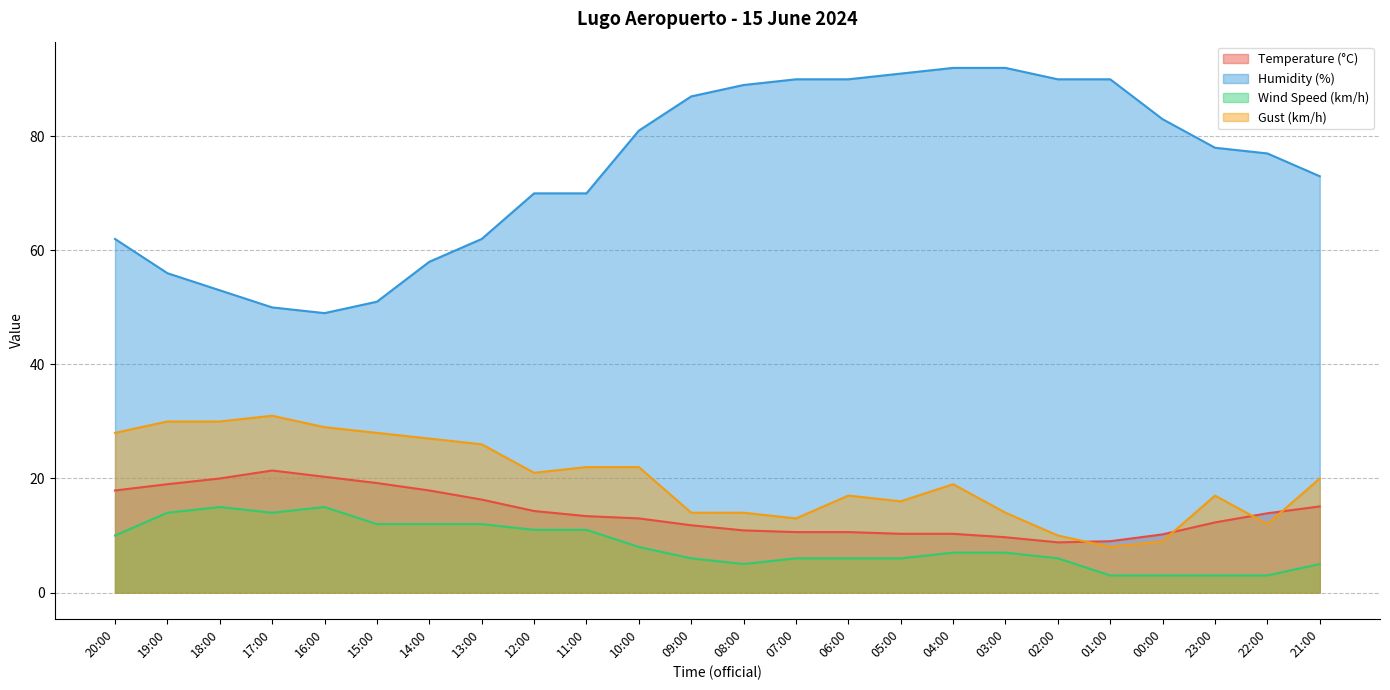

The Temperature (°C) series shows 20.0 at 18:00. True or false?

True